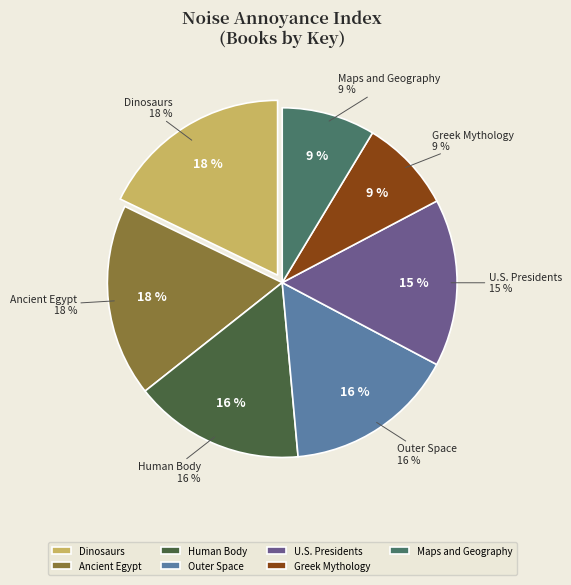

Count the number of slices in the pie.

7